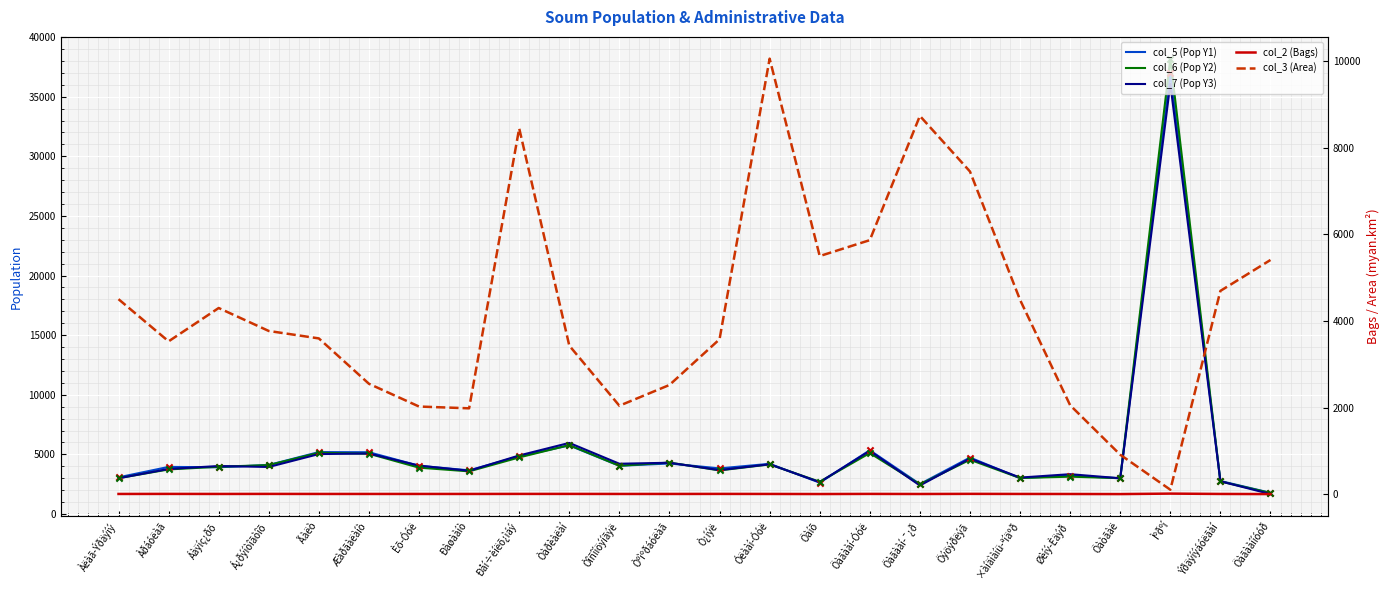

What is the total value across all series at Öýöýðëýã?

21401.6